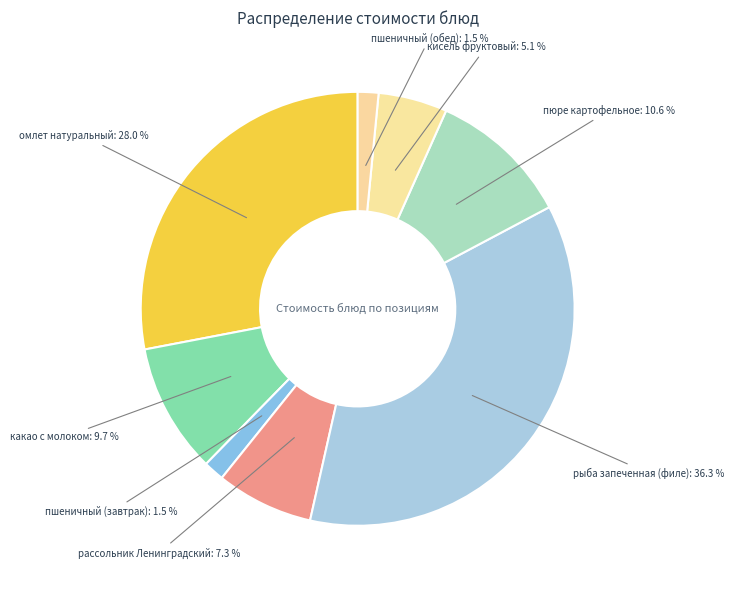

Is the sum of пшеничный (завтрак) and рыба запеченная (филе) greater than half?

No